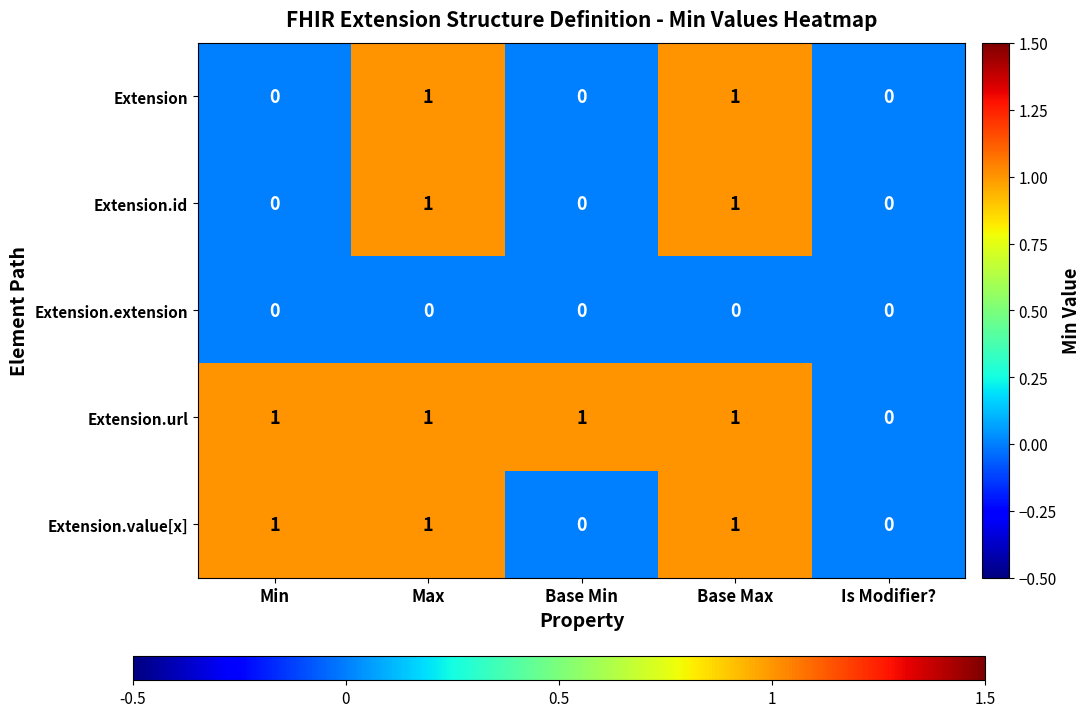

Which series has the largest total across all categories?

Extension.url